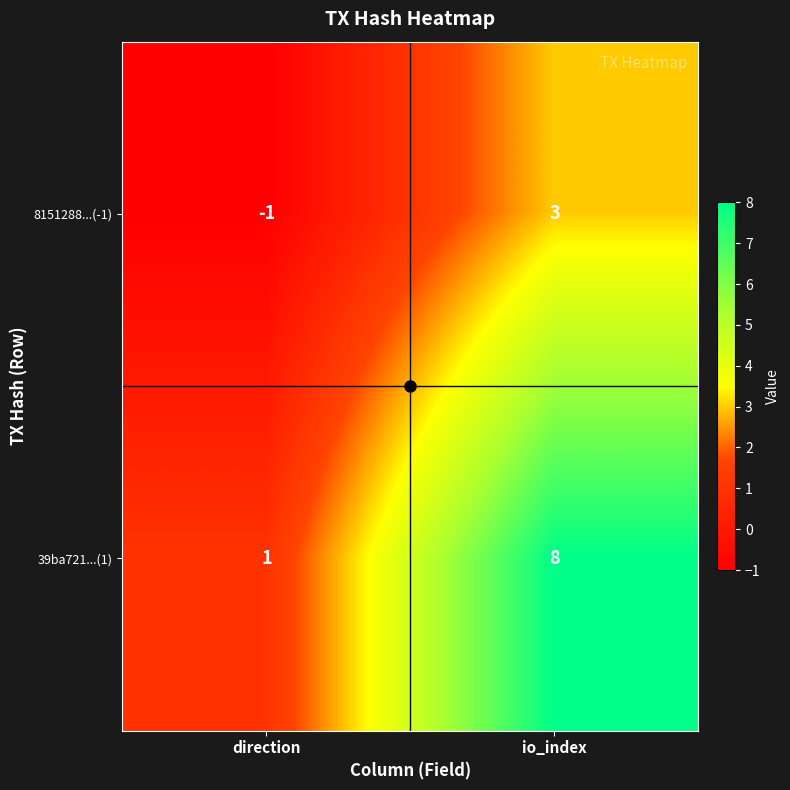

The 8151288...(-1) series shows 3 at io_index. True or false?

True